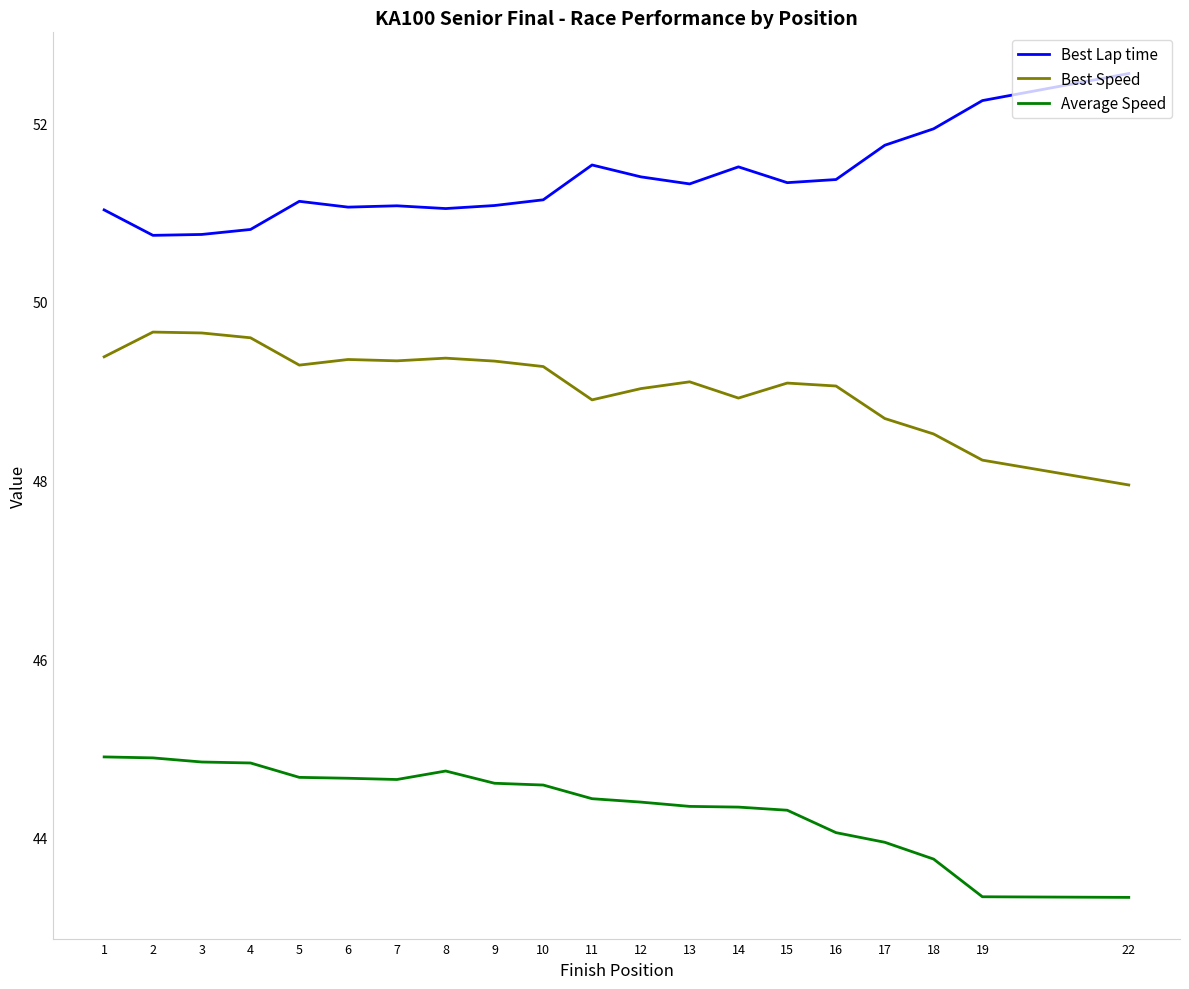

Is the value of Best Speed at 17 greater than the value of Average Speed at 14?

Yes